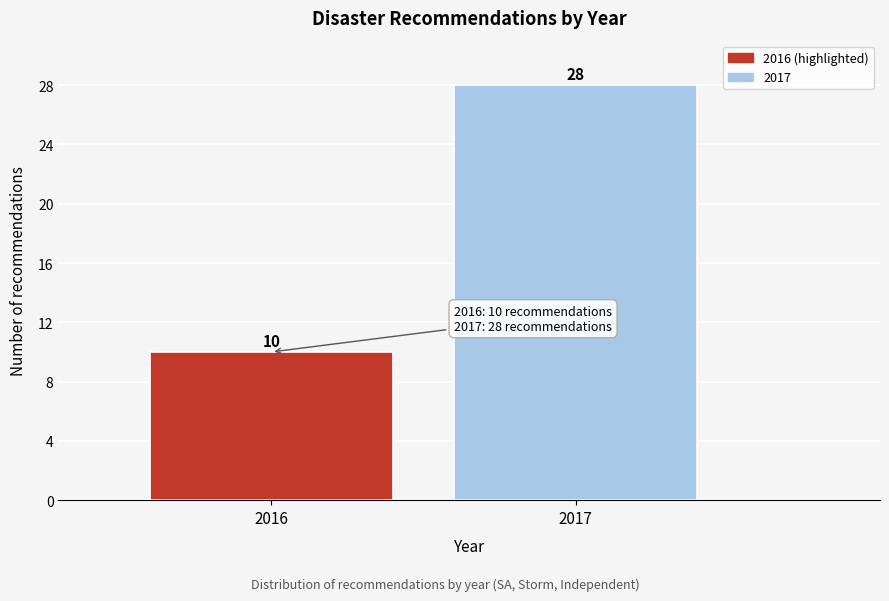

Reading left to right, list all the values displayed in this chart.

10	28